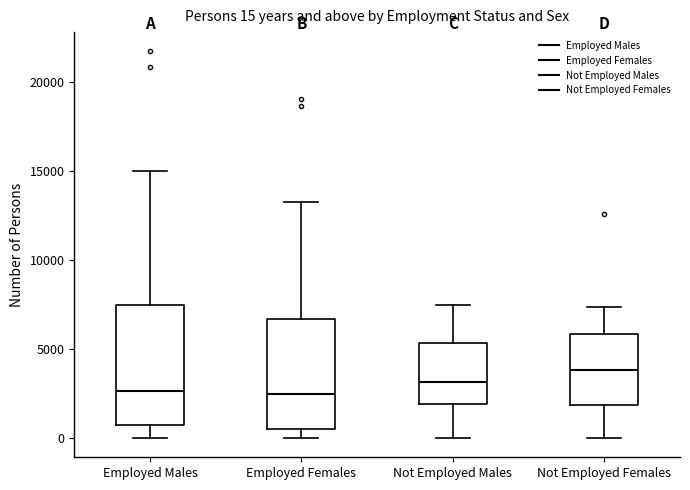

Comparing the boxes themselves (not the whiskers), which one is the tallest?

Employed Males